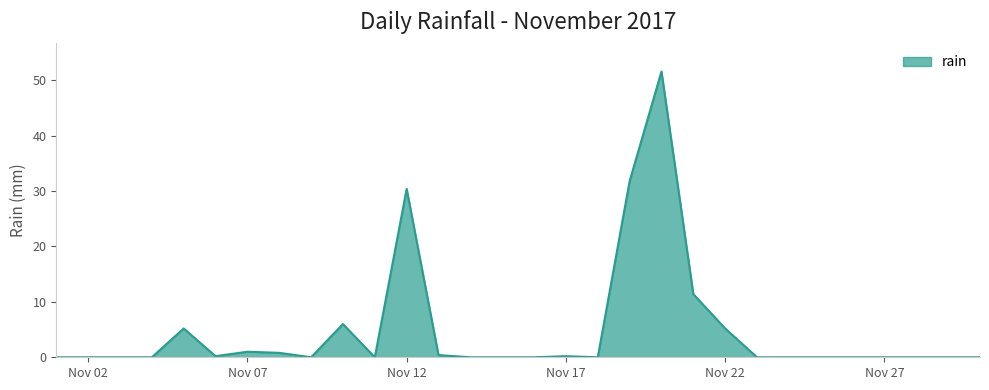

What is the difference between the maximum and minimum values?

51.6